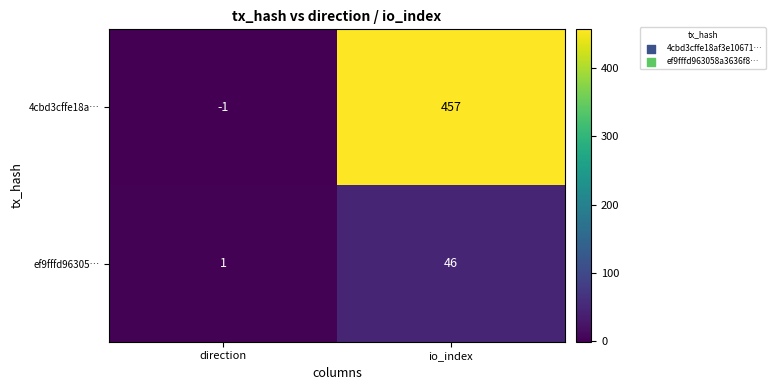

Reading left to right, extract all data points from this chart.

4cbd3cffe18a…: direction=-1	io_index=457
ef9fffd96305…: direction=1	io_index=46